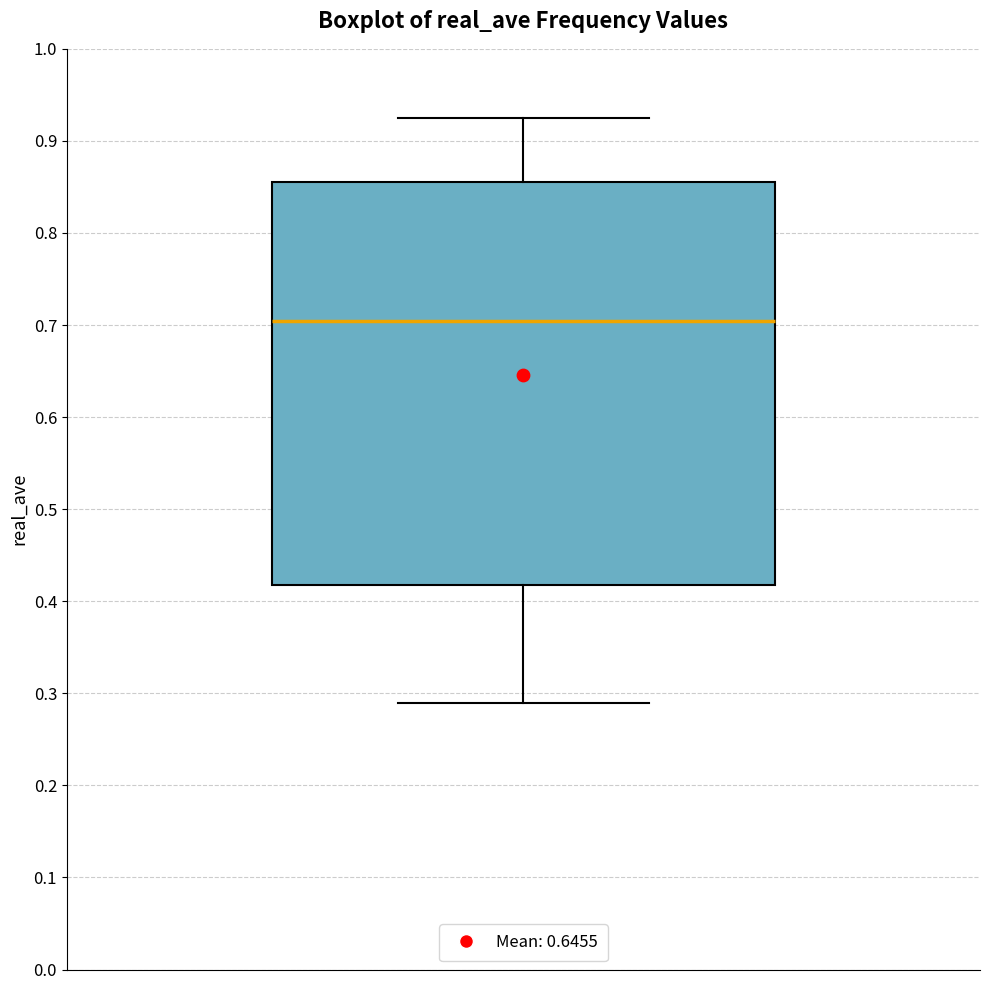

Transcribe this box plot: give where the median line is, the range the box spans, and where the two whiskers end, as read against the y-axis. The values are not printed on the chart, so give them approximately, as read against the axis.

median 0.70, box 0.42 to 0.86, whiskers 0.29 to 0.92